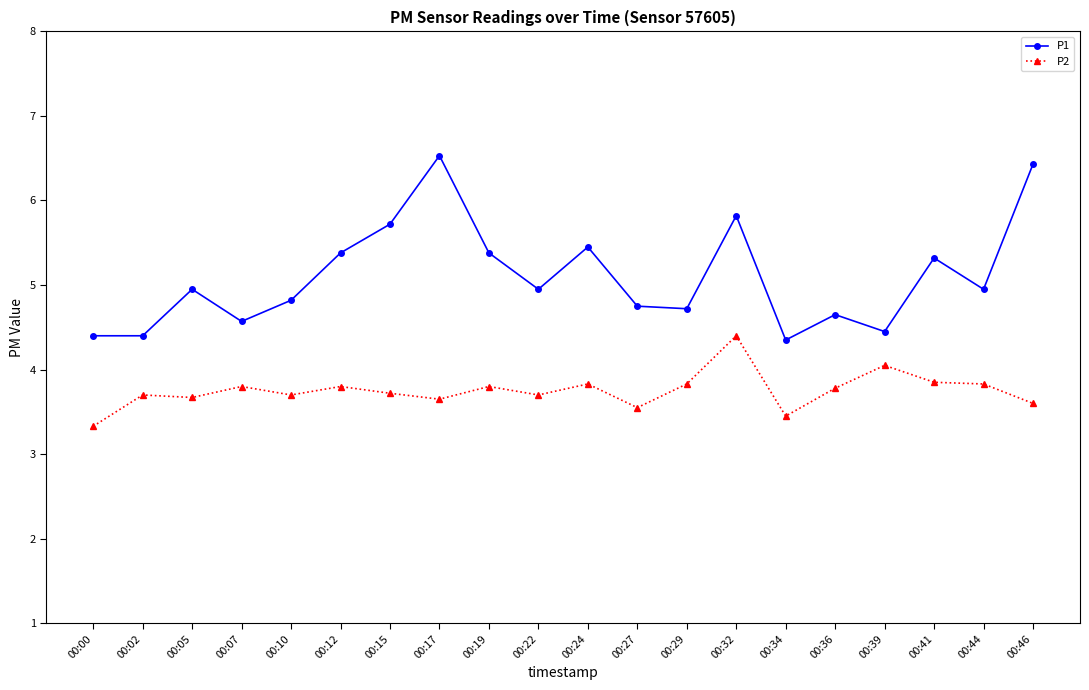

How many lines are shown in the chart?

2